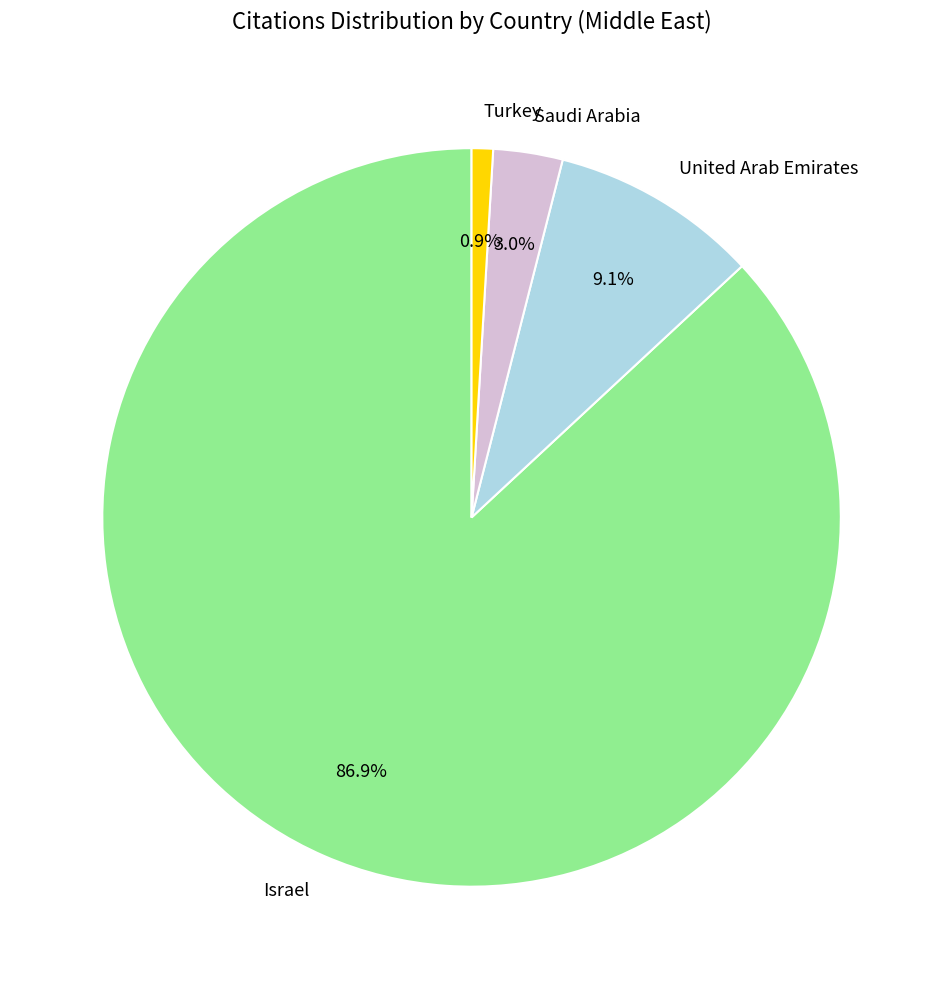

What is the smallest slice in the pie chart?

Turkey